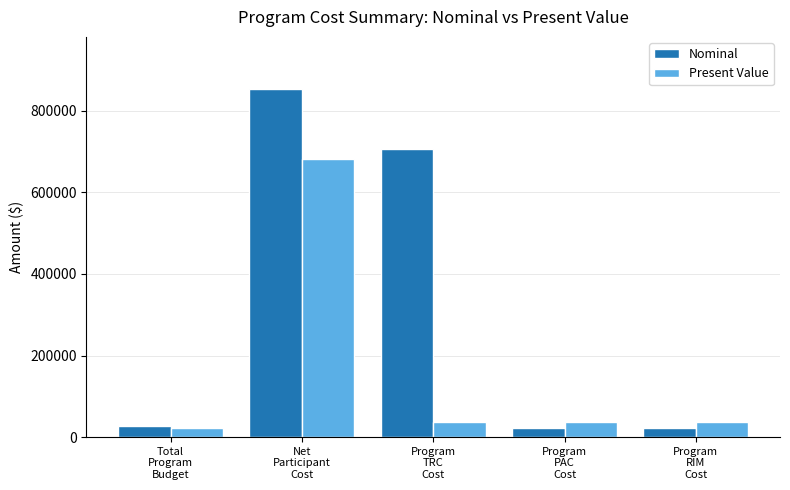

Reading left to right, list all the values displayed in this chart.

Nominal: 28000.0	853286.3	705396.7	22411.7	22411.7
Present Value: 22411.7	682985.0	37718.4	37718.4	37718.4